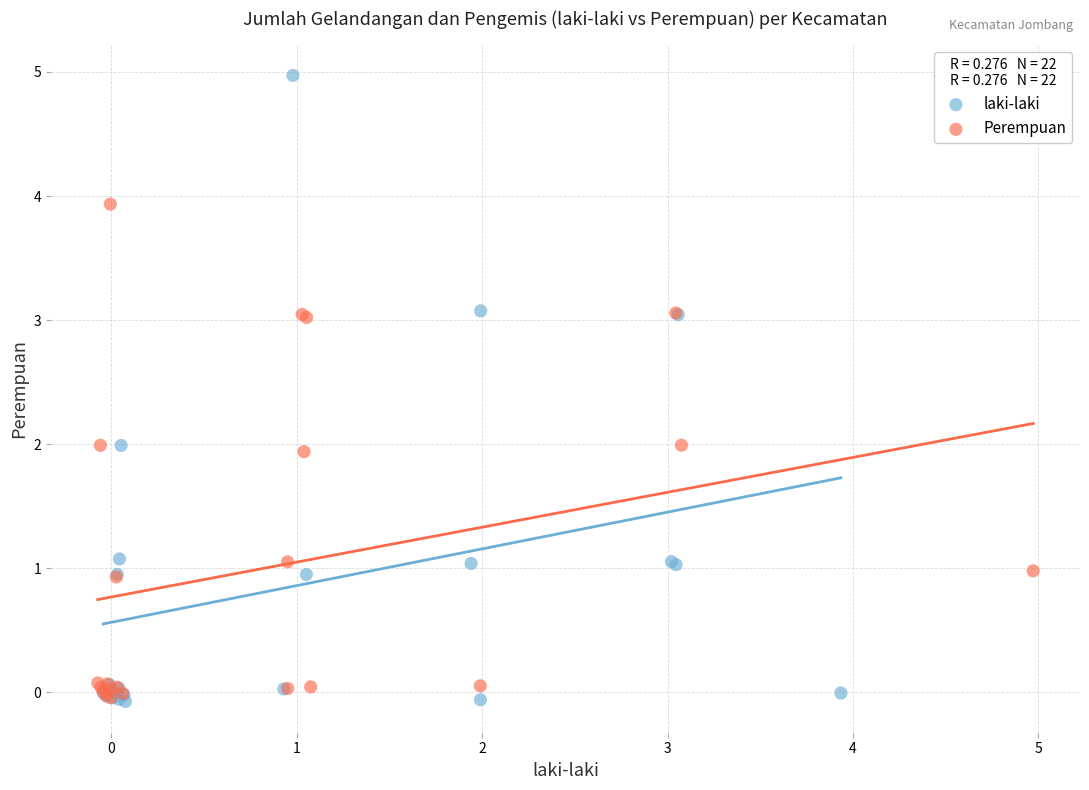

Which series contains the highest Y value?

laki-laki